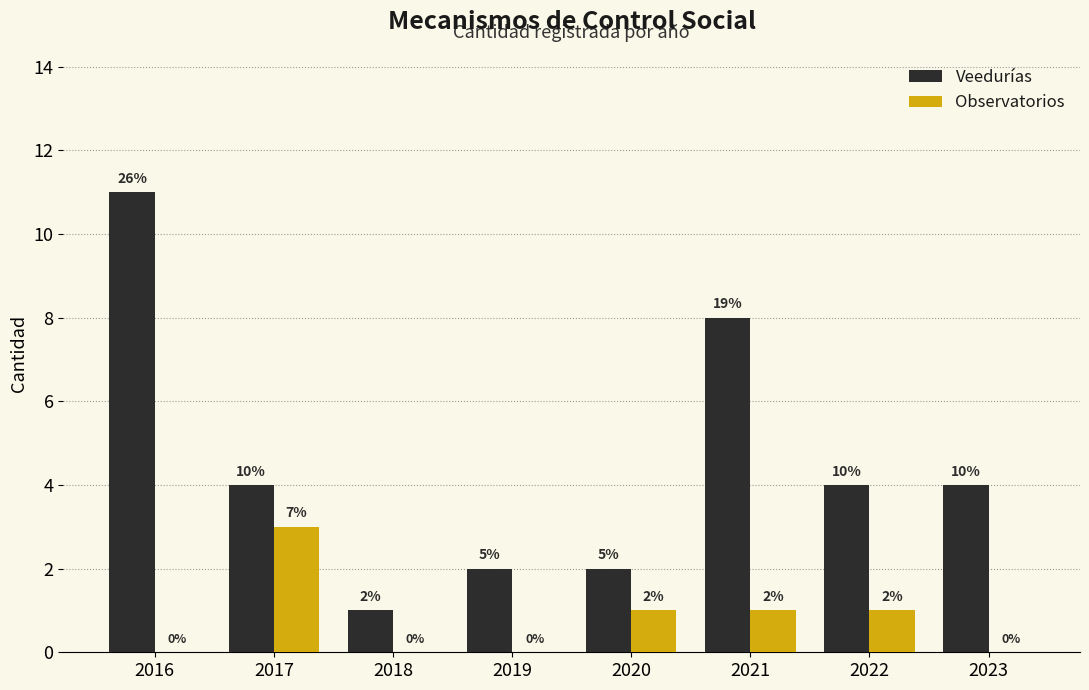

Reading left to right, extract all data points from this chart.

Veedurías: 2016=11	2017=4	2018=1	2019=2	2020=2	2021=8	2022=4	2023=4
Observatorios: 2016=0	2017=3	2018=0	2019=0	2020=1	2021=1	2022=1	2023=0